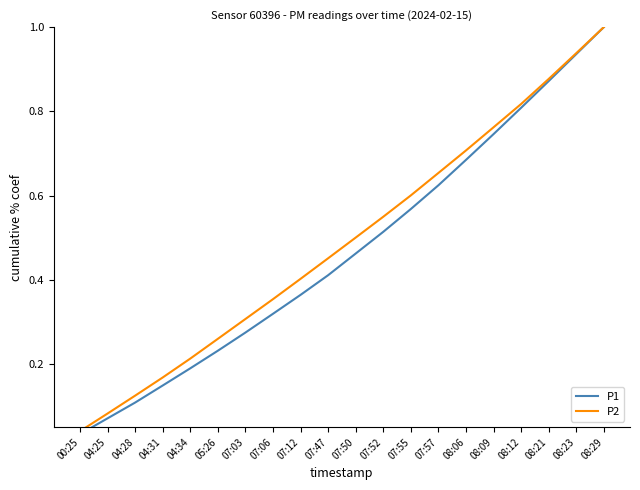

What is the total value across all series at 08:09?

1.5